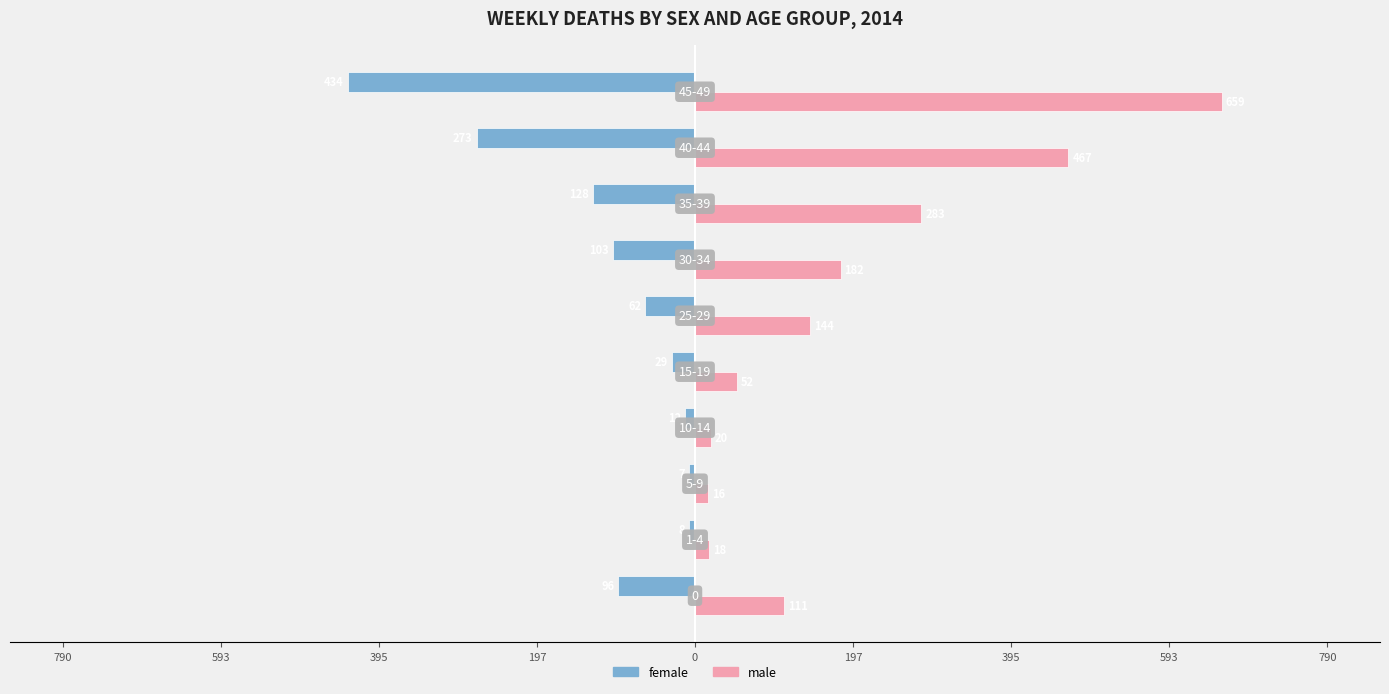

What is the value of the female bar at the 8th from the left?

-8